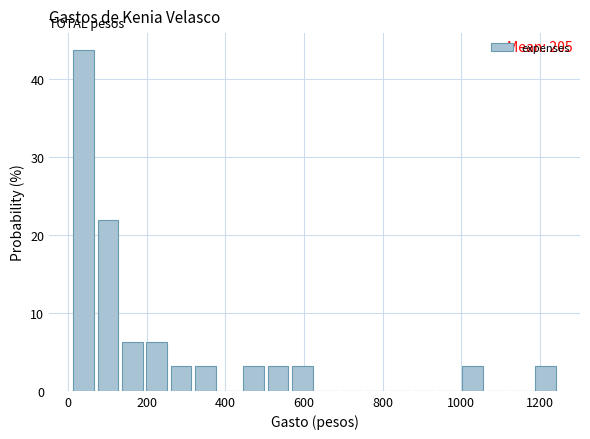

Read against the x-axis, roughly where is the centre of the tallest bar?

40